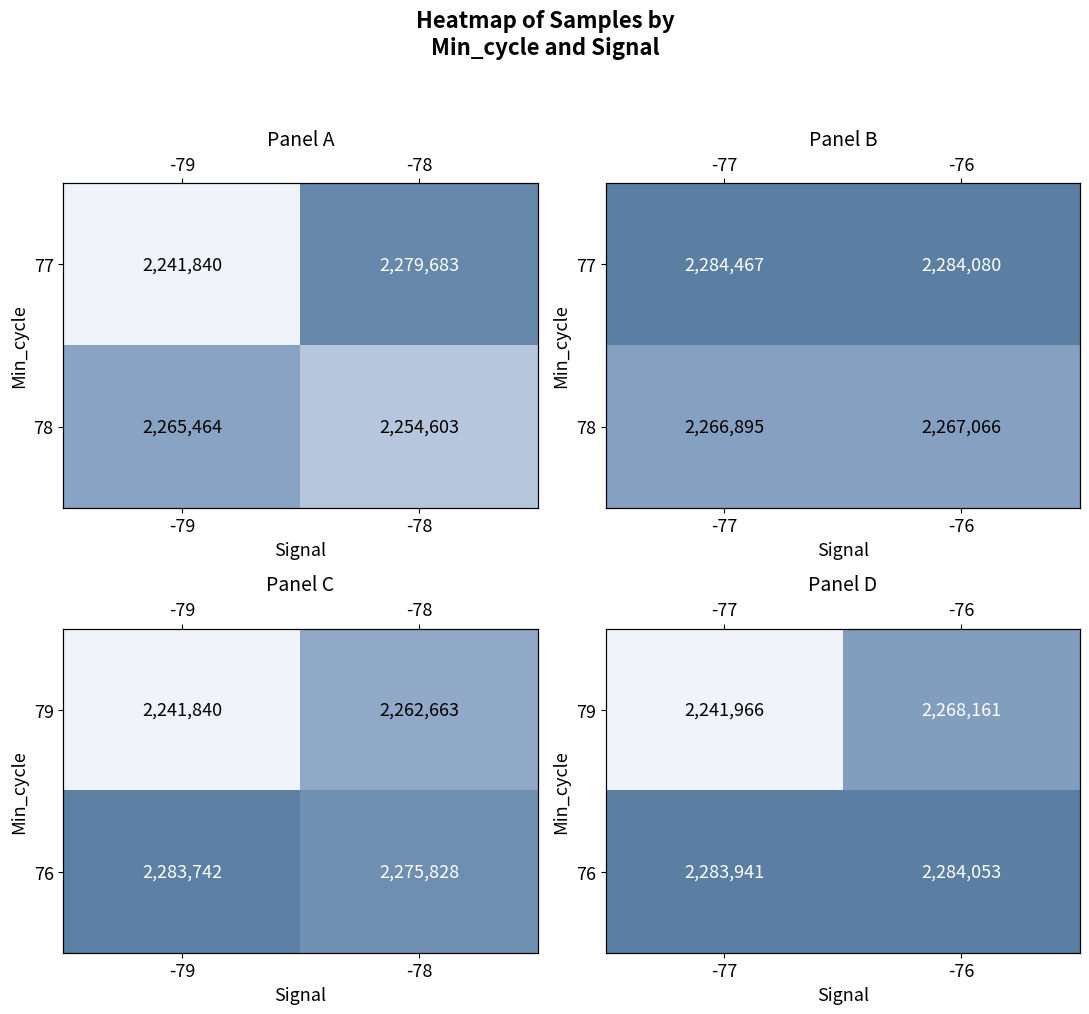

At which label does 79 reach its peak?

-76